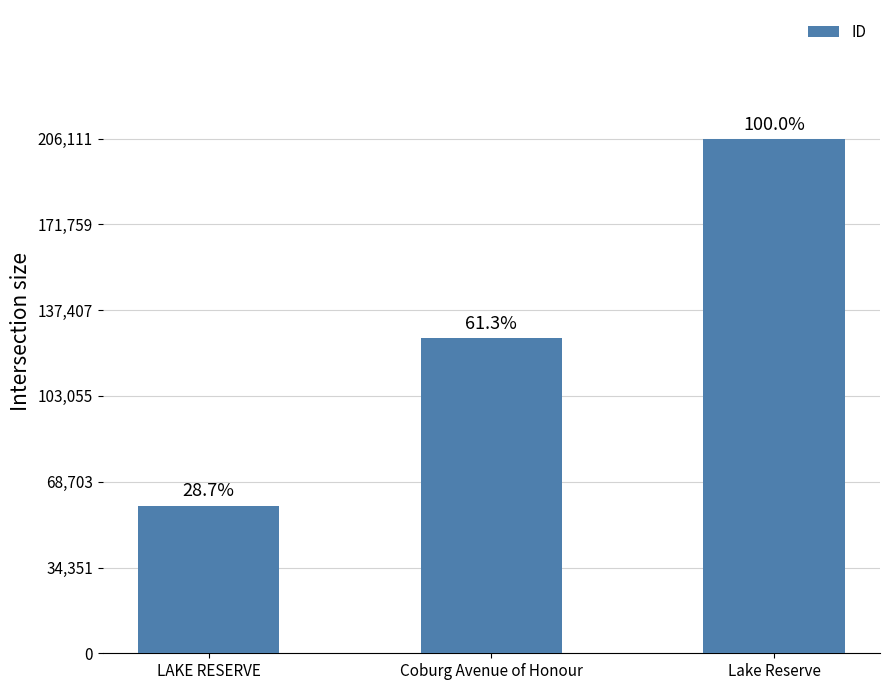

Does the chart contain any negative values?

No